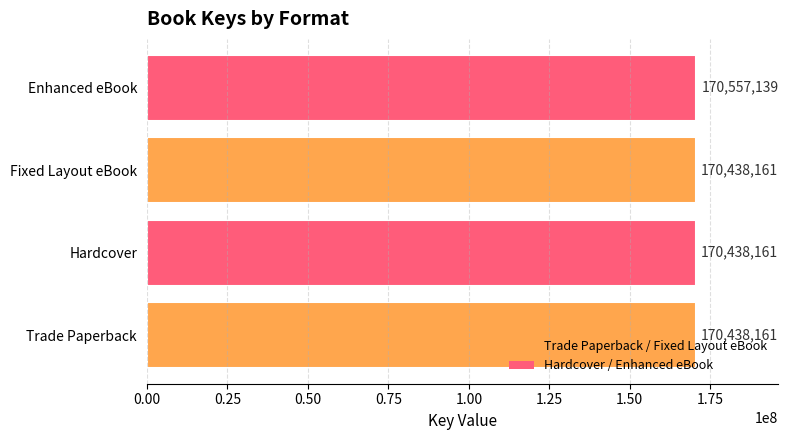

How many values are between 170438161 and 170557139?

4